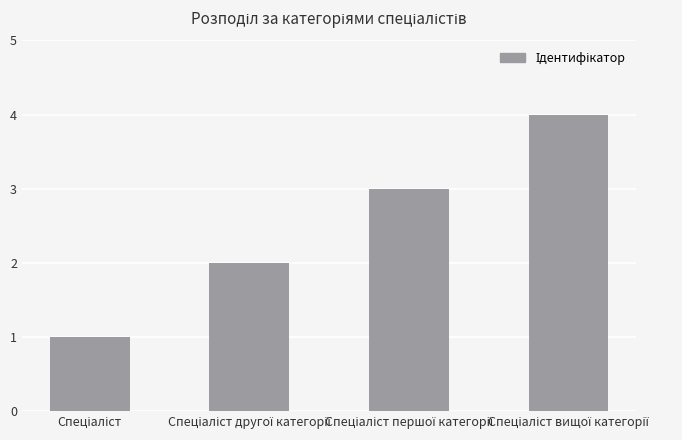

What is the sum of all values?

10